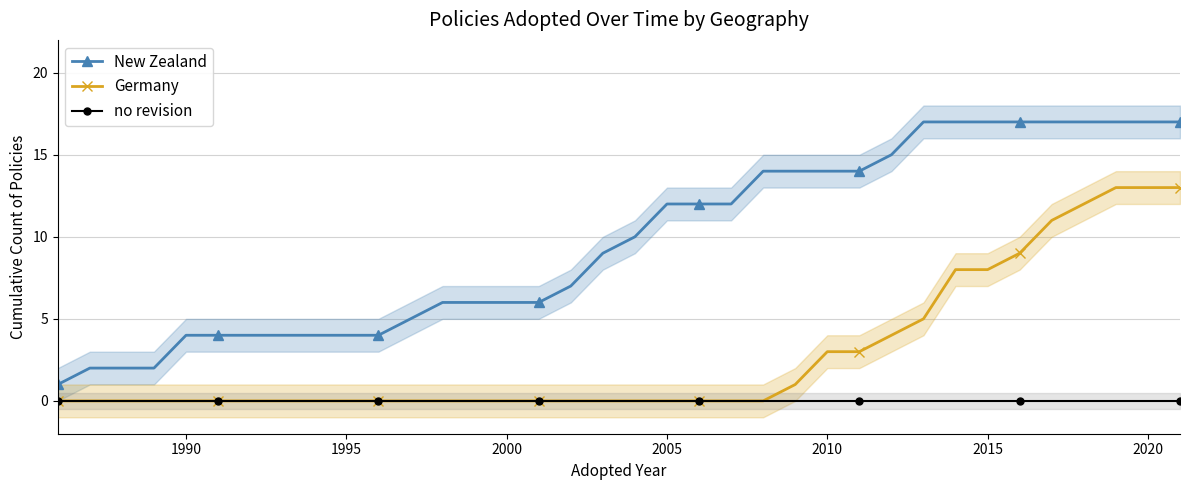

True or false: Germany has a value of 4 at 1995.

False